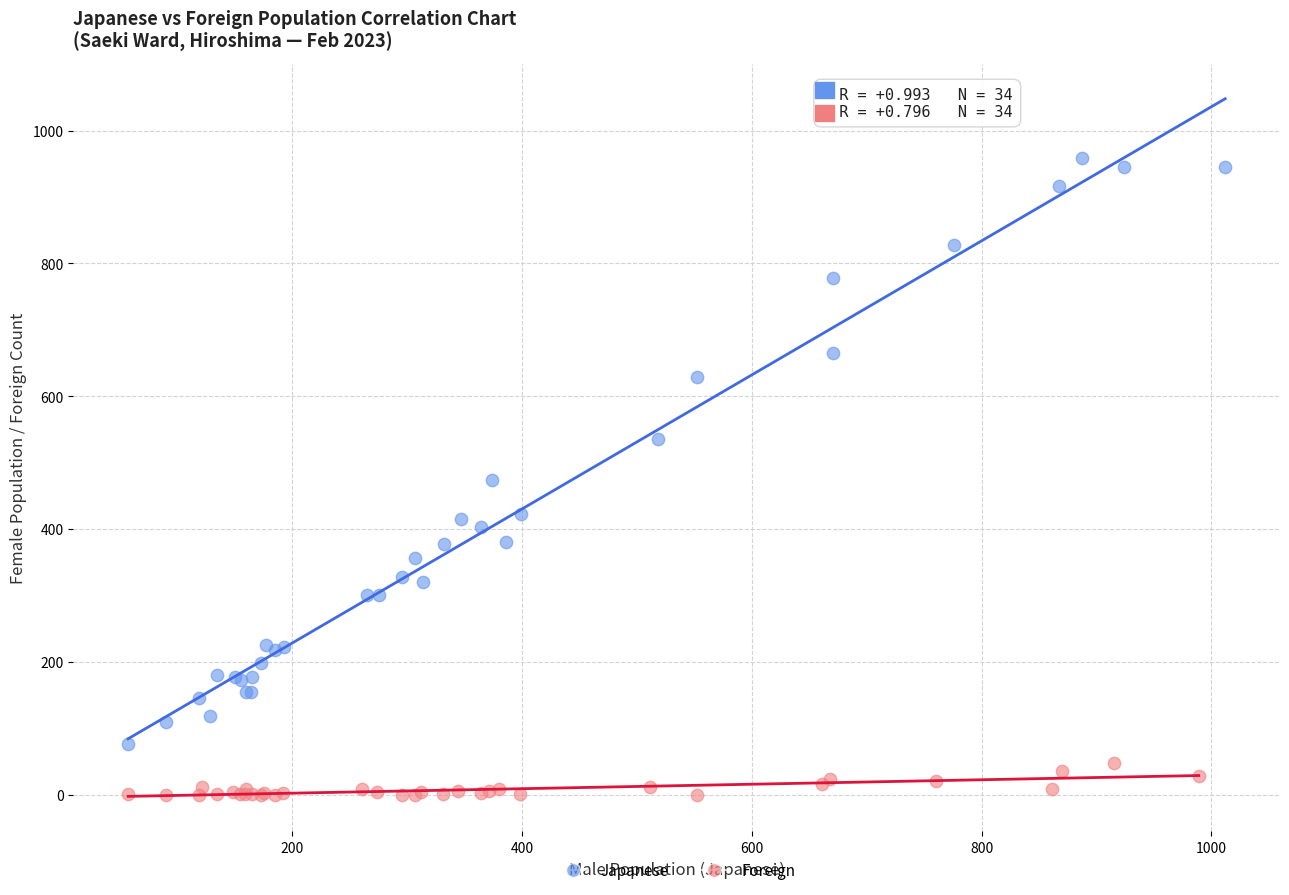

Which series has the largest Y range (max minus min)?

Japanese